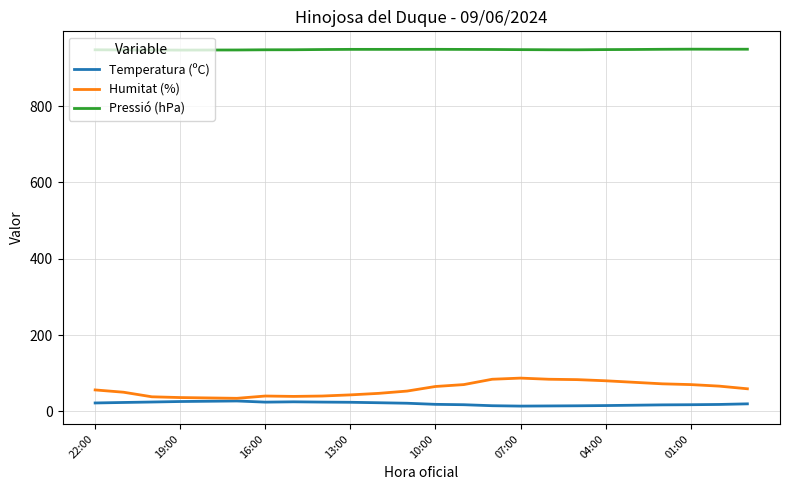

Which series has the largest total across all categories?

Pressió (hPa)